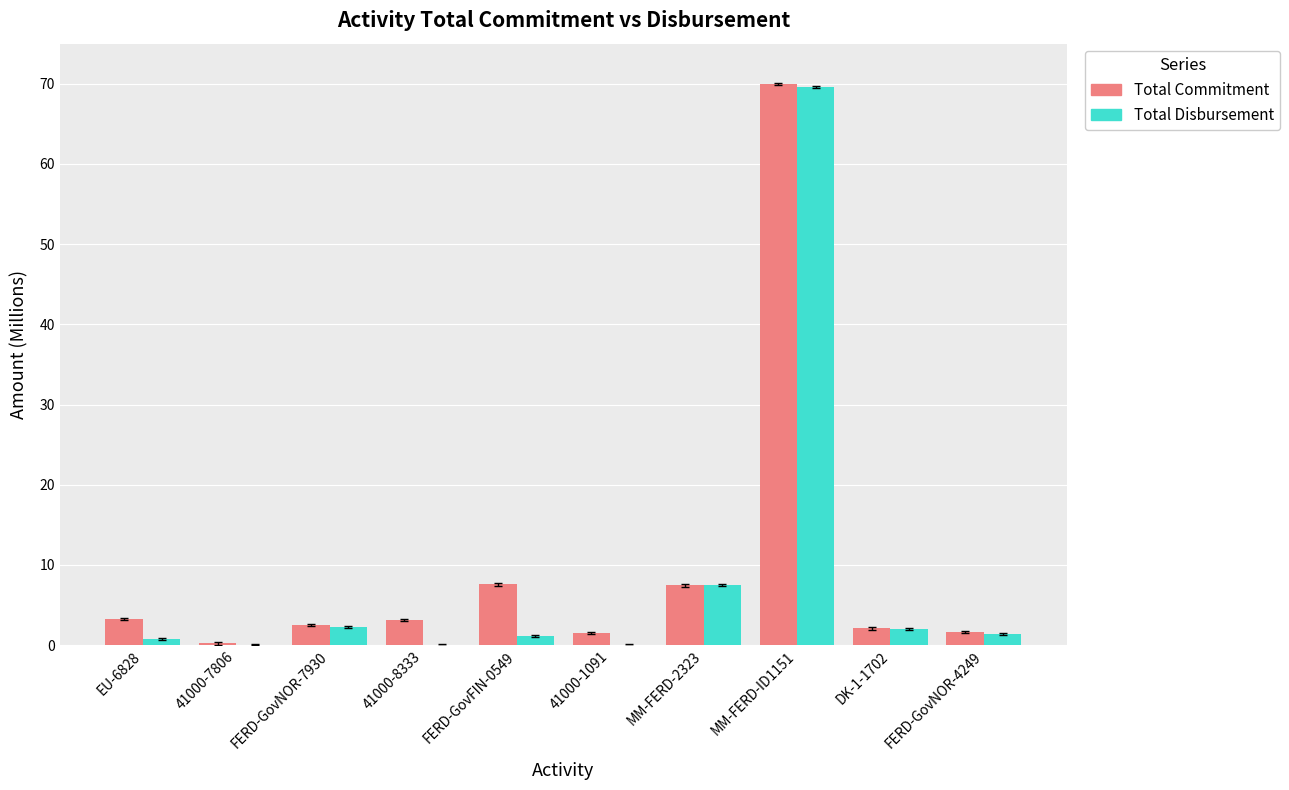

How many groups of bars are there?

10